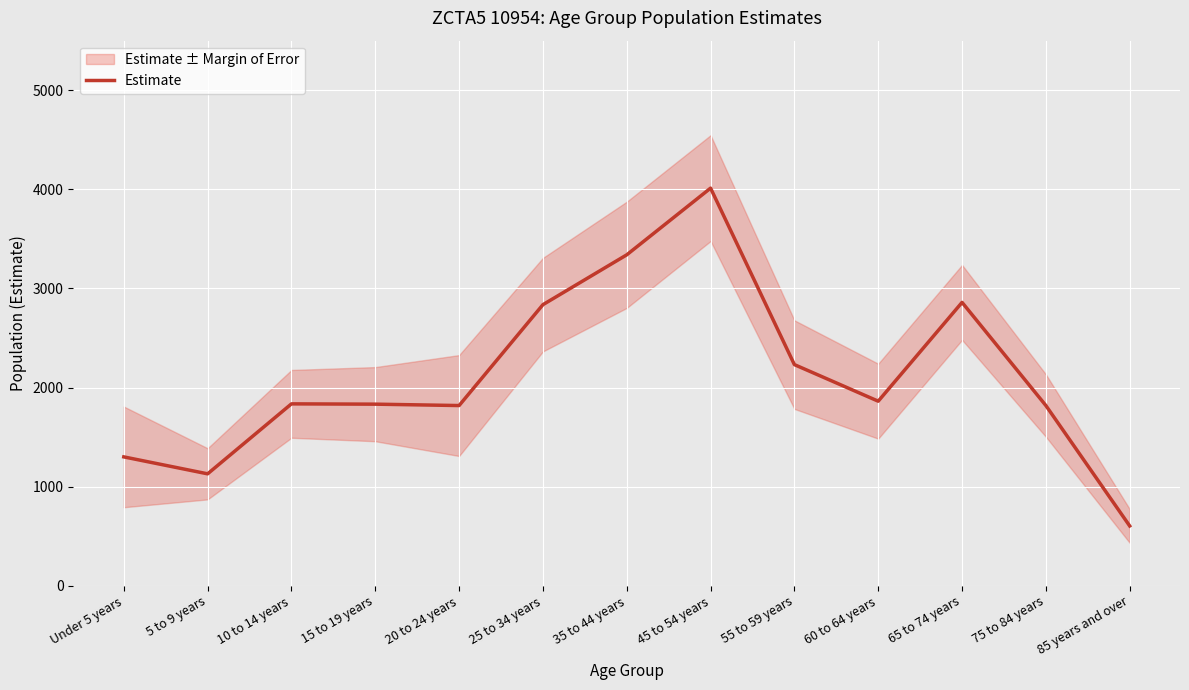

List the labels in order of value, smallest first.

85 years and over, 5 to 9 years, Under 5 years, 20 to 24 years, 75 to 84 years, 15 to 19 years, 10 to 14 years, 60 to 64 years, 55 to 59 years, 25 to 34 years, 65 to 74 years, 35 to 44 years, 45 to 54 years